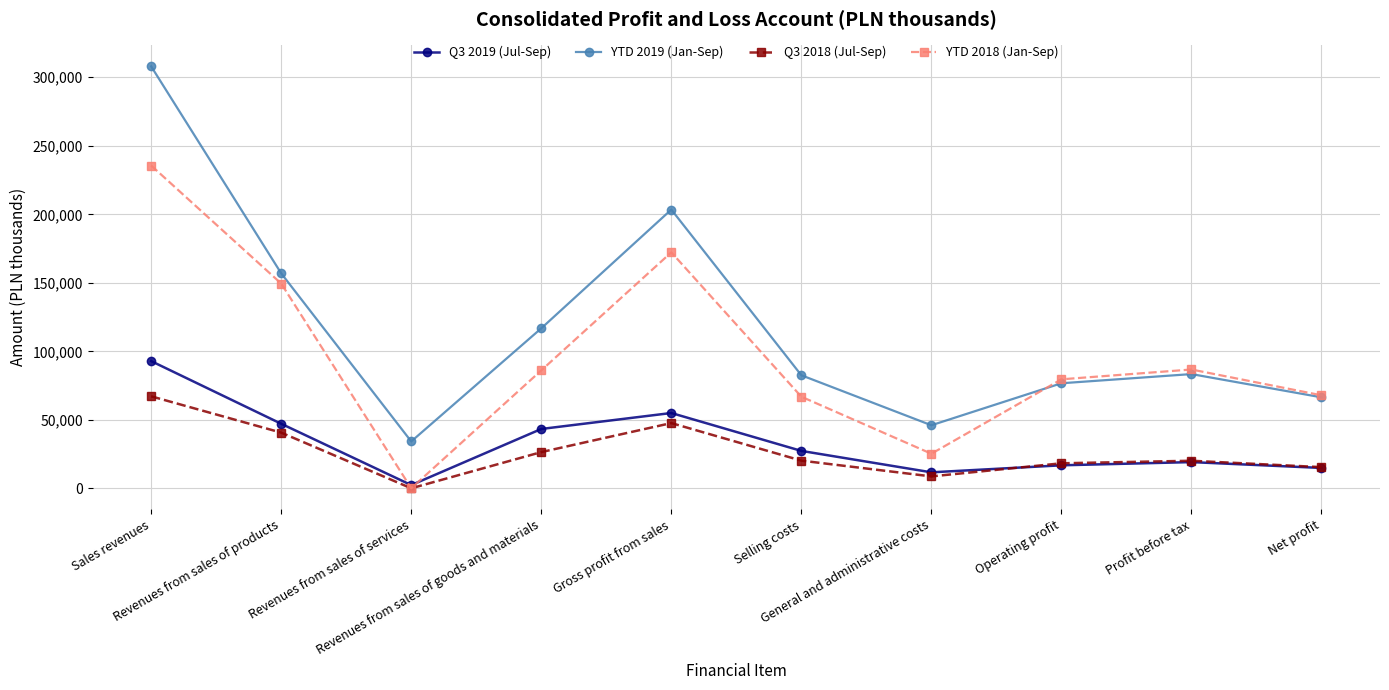

What are all the series names shown in the legend?

Q3 2019 (Jul-Sep), YTD 2019 (Jan-Sep), Q3 2018 (Jul-Sep), YTD 2018 (Jan-Sep)